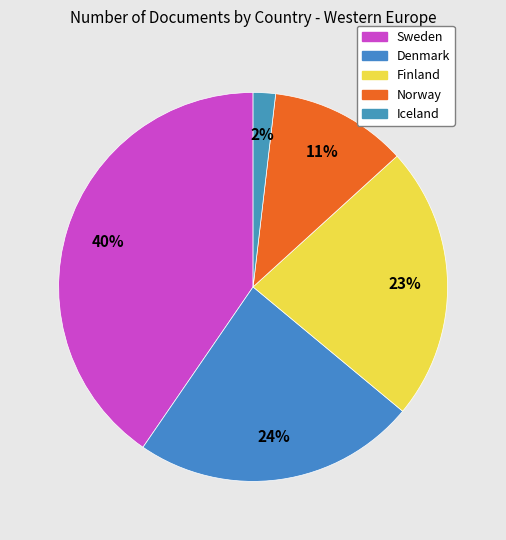

Is there any slice that represents more than half of the pie?

No